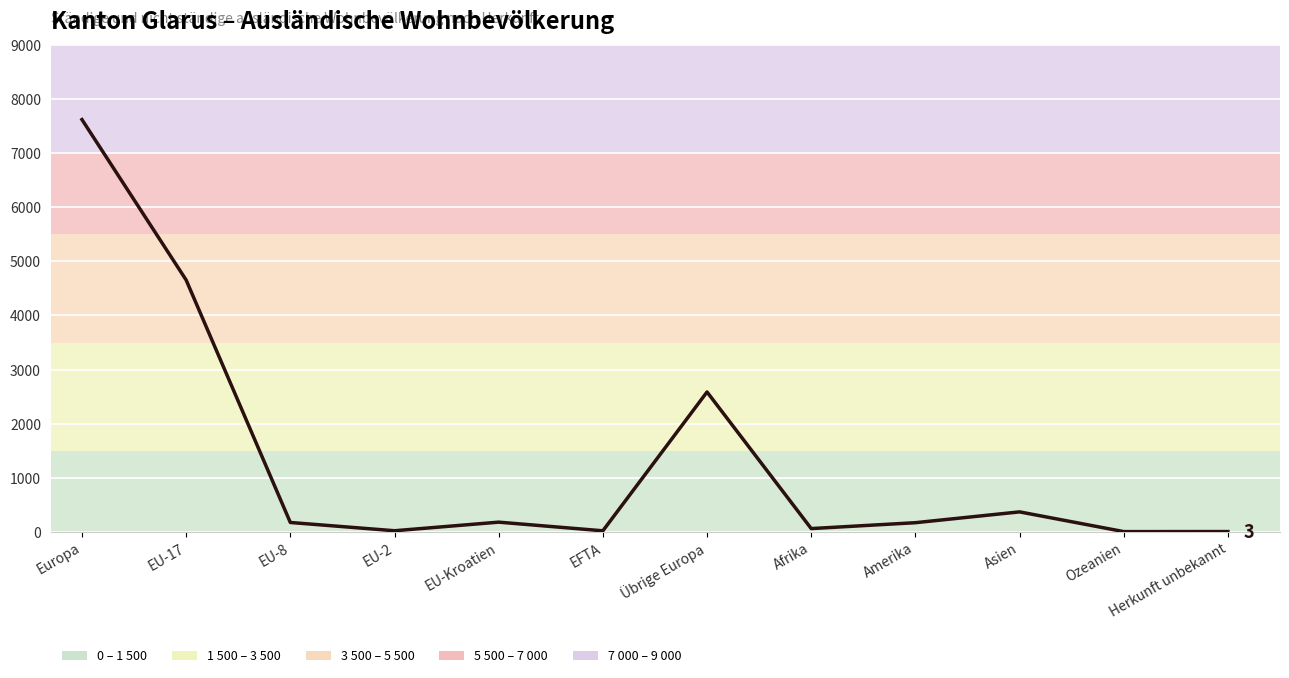

What is the difference between the second highest and second lowest values?

4653